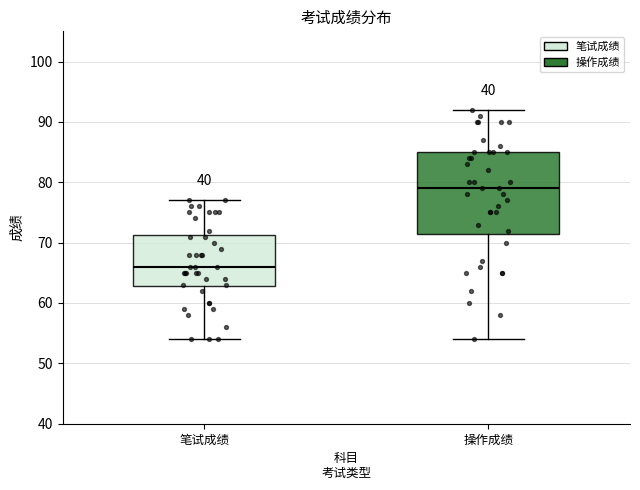

Reading left to right, read every box against the y-axis: the position of its median line, the range the box covers, and the ends of its whiskers. The values are not printed on the chart, so give them approximately, as read against the axis.

笔试成绩: median 66, box 63 to 71, whiskers 54 to 77
操作成绩: median 79, box 72 to 85, whiskers 54 to 92